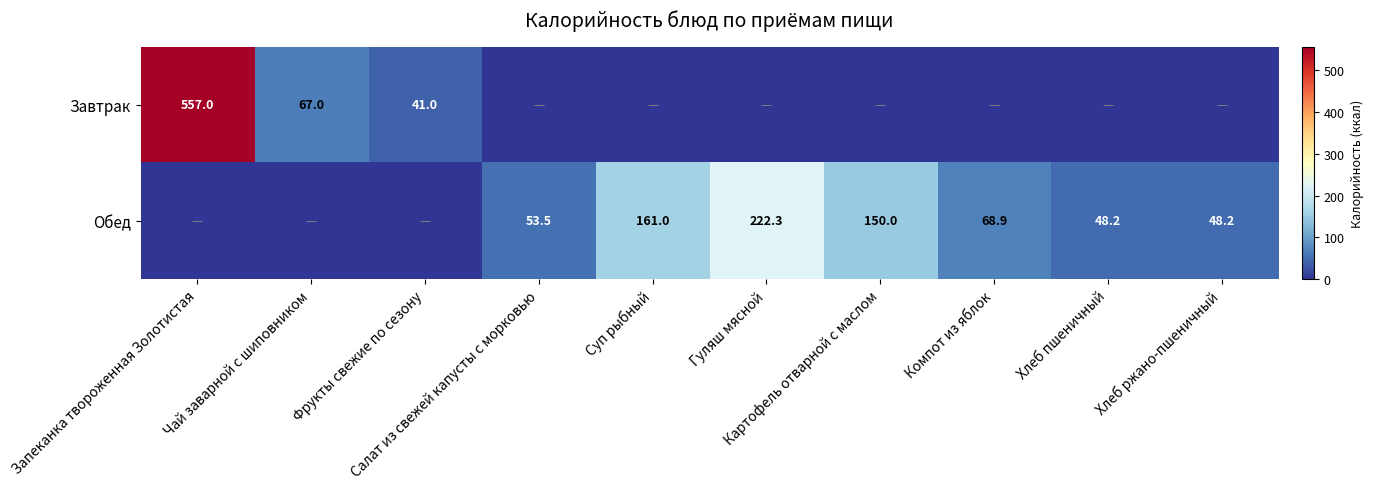

Count the number of categories in the chart.

10